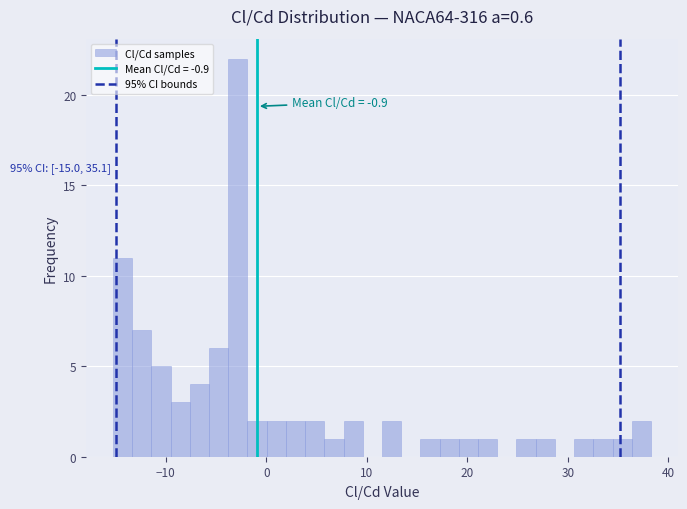

Read against the x-axis, roughly where is the centre of the tallest bar?

-3